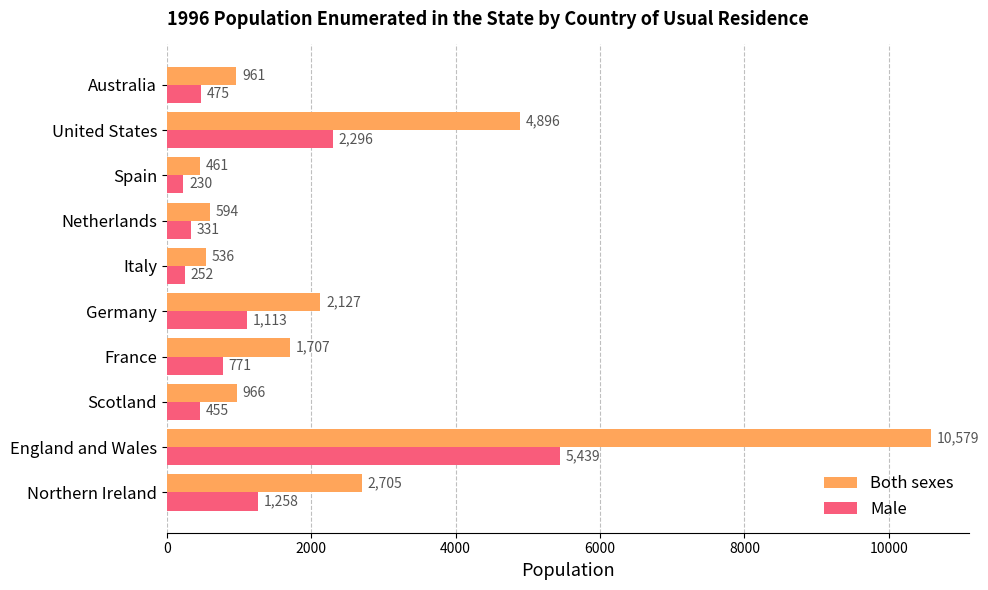

What is the difference between the maximum and second lowest values in the Male series?

5187